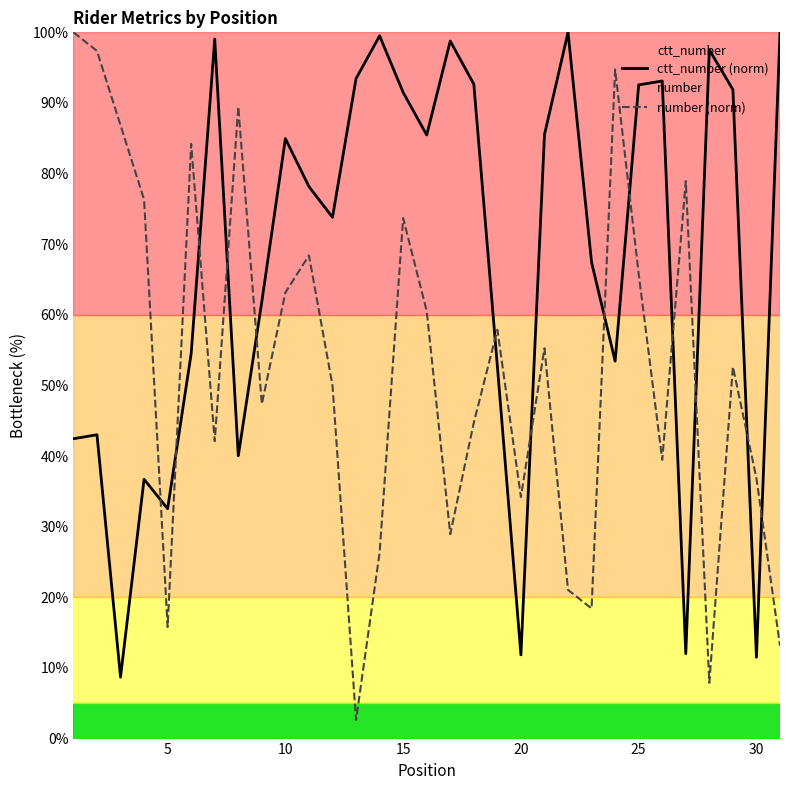

What is the highest value of the ctt_number (norm) series?

100.0